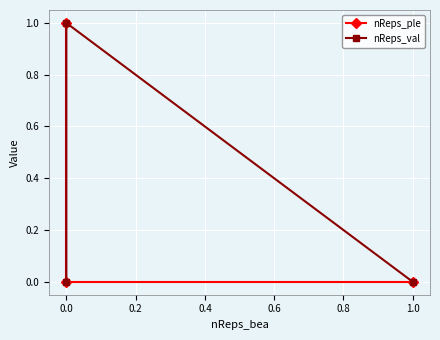

How many nReps_ple values are between 0 and 1?

3